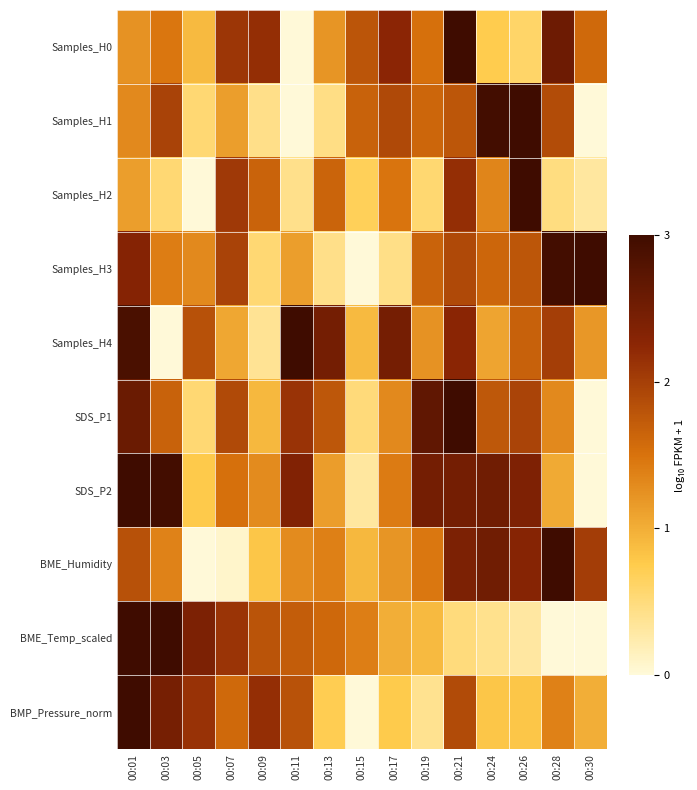

Reading left to right, list all the values displayed in this chart.

Samples_H0: 00:01=1.2	00:03=1.5	00:05=0.9	00:07=2.1	00:09=2.2	00:11=0.0	00:13=1.2	00:15=1.8	00:17=2.3	00:19=1.5	00:21=3.0	00:24=0.7	00:26=0.6	00:28=2.5	00:30=1.6
Samples_H1: 00:01=1.3	00:03=2.0	00:05=0.5	00:07=1.1	00:09=0.4	00:11=0.0	00:13=0.4	00:15=1.7	00:17=1.9	00:19=1.6	00:21=1.8	00:24=3.0	00:26=3.0	00:28=1.9	00:30=0.0
Samples_H2: 00:01=1.1	00:03=0.5	00:05=0.0	00:07=2.1	00:09=1.6	00:11=0.4	00:13=1.6	00:15=0.7	00:17=1.5	00:19=0.6	00:21=2.2	00:24=1.3	00:26=3.0	00:28=0.5	00:30=0.3
Samples_H3: 00:01=2.3	00:03=1.4	00:05=1.3	00:07=2.0	00:09=0.5	00:11=1.1	00:13=0.4	00:15=0.0	00:17=0.4	00:19=1.7	00:21=1.9	00:24=1.6	00:26=1.8	00:28=3.0	00:30=3.0
Samples_H4: 00:01=2.9	00:03=0.0	00:05=1.8	00:07=1.1	00:09=0.4	00:11=3.0	00:13=2.5	00:15=0.9	00:17=2.5	00:19=1.2	00:21=2.3	00:24=1.1	00:26=1.7	00:28=2.0	00:30=1.2
SDS_P1: 00:01=2.6	00:03=1.7	00:05=0.5	00:07=1.9	00:09=0.9	00:11=2.1	00:13=1.8	00:15=0.5	00:17=1.3	00:19=2.7	00:21=3.0	00:24=1.8	00:26=2.0	00:28=1.3	00:30=0.0
SDS_P2: 00:01=3.0	00:03=3.0	00:05=0.8	00:07=1.5	00:09=1.3	00:11=2.3	00:13=1.1	00:15=0.3	00:17=1.4	00:19=2.5	00:21=2.5	00:24=2.5	00:26=2.4	00:28=1.0	00:30=0.0
BME_Humidity: 00:01=1.8	00:03=1.4	00:05=0.0	00:07=0.1	00:09=0.8	00:11=1.3	00:13=1.4	00:15=0.9	00:17=1.2	00:19=1.5	00:21=2.4	00:24=2.5	00:26=2.3	00:28=3.0	00:30=2.0
BME_Temp_scaled: 00:01=3.0	00:03=3.0	00:05=2.4	00:07=2.1	00:09=1.8	00:11=1.7	00:13=1.6	00:15=1.4	00:17=1.0	00:19=0.9	00:21=0.5	00:24=0.4	00:26=0.3	00:28=0.0	00:30=0.0
BMP_Pressure_norm: 00:01=3.0	00:03=2.5	00:05=2.1	00:07=1.6	00:09=2.2	00:11=1.8	00:13=0.7	00:15=0.0	00:17=0.8	00:19=0.4	00:21=1.9	00:24=0.8	00:26=0.8	00:28=1.4	00:30=1.0